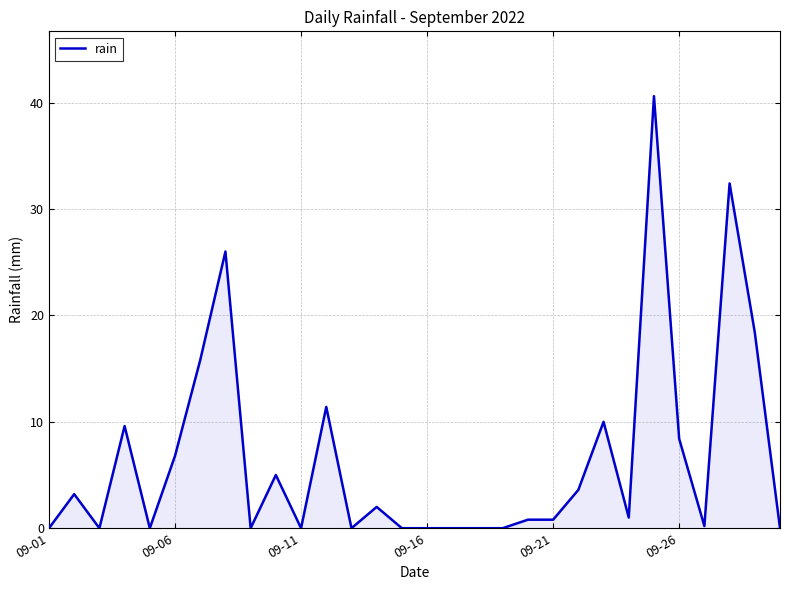

What is the difference between the maximum and minimum values?

40.6